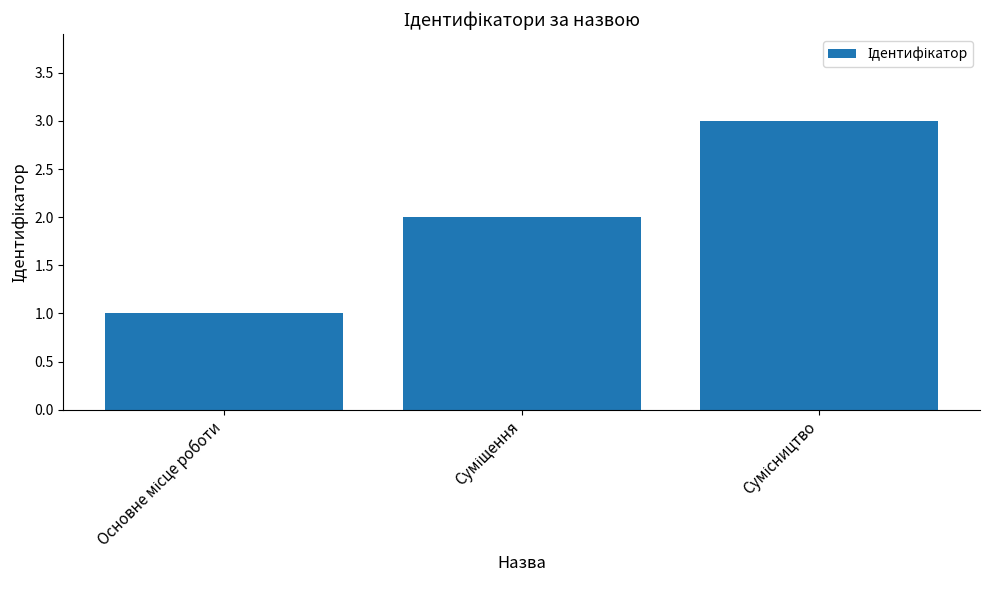

What is the sum of all values?

6